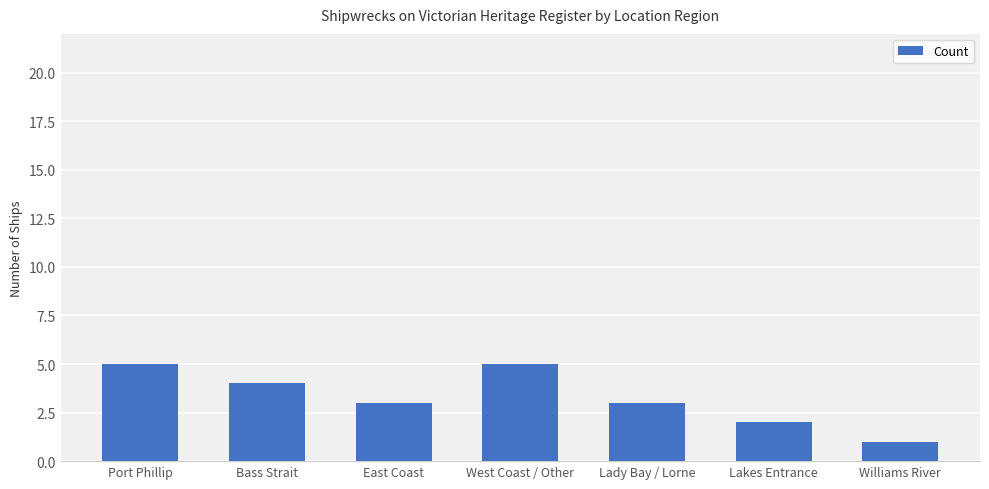

What is the greatest value displayed?

5